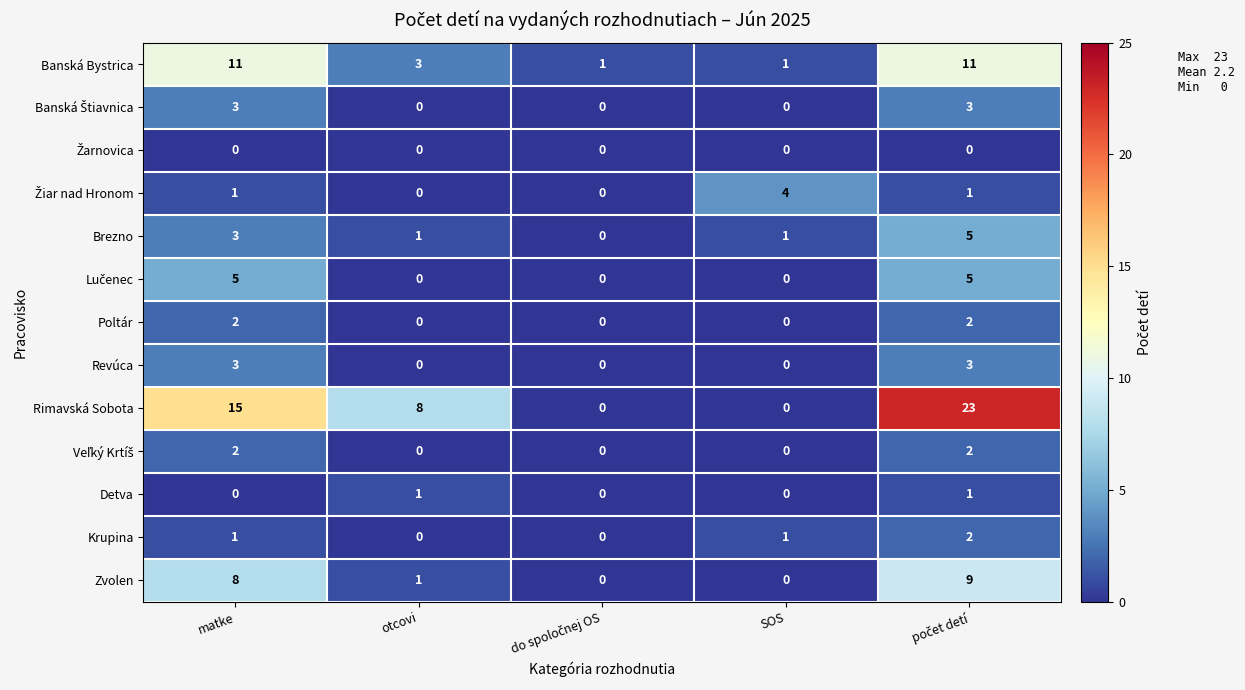

The value of Zvolen at SOS is 6. True or false?

False